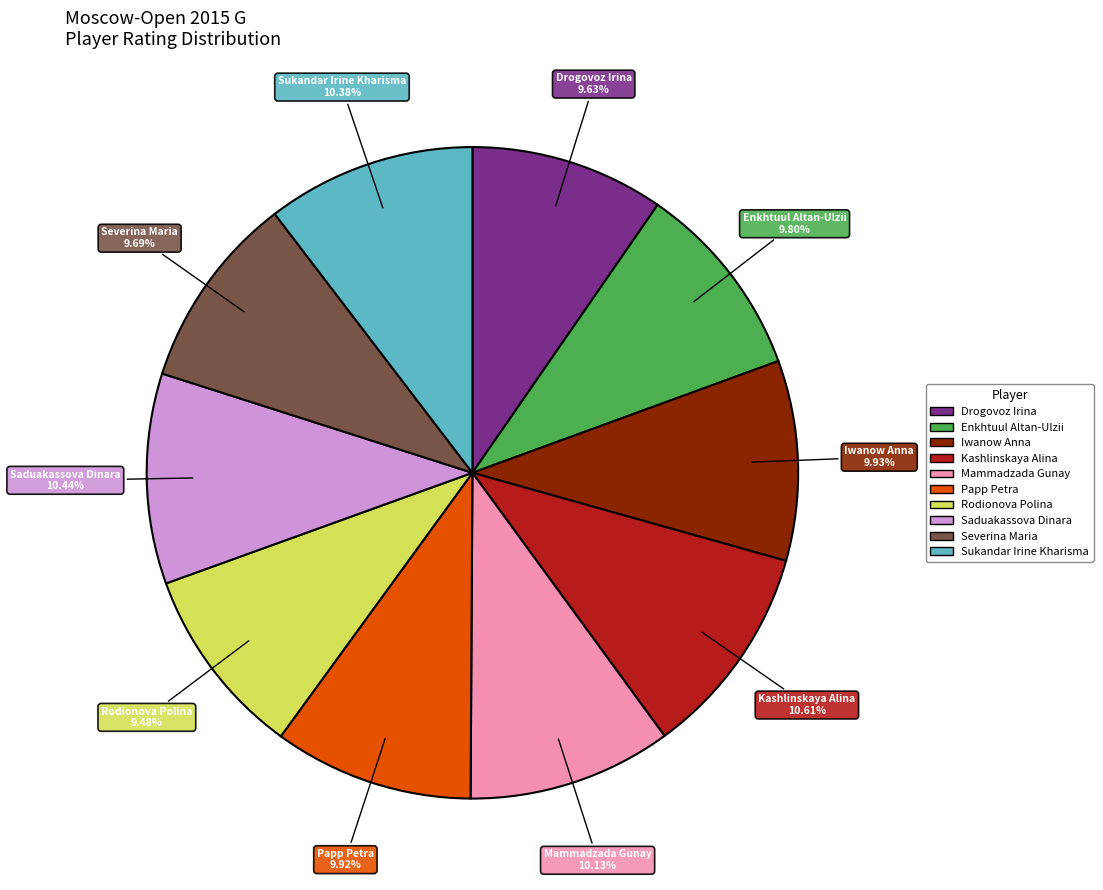

To the nearest percent, what portion does Rodionova Polina represent?

9%